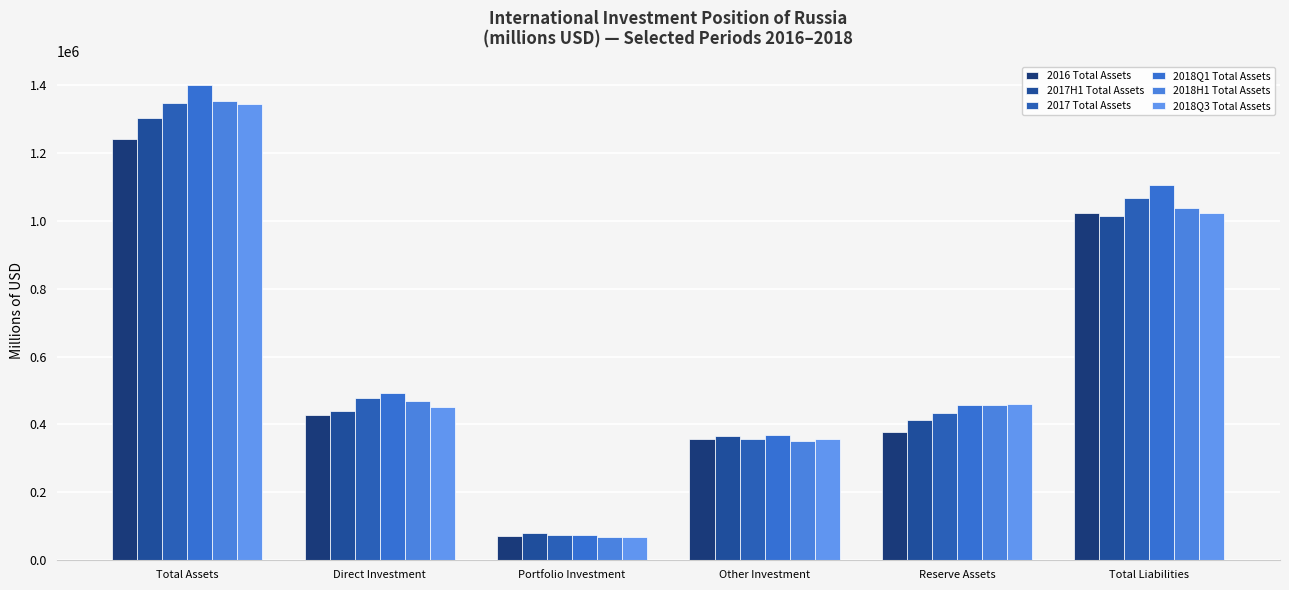

What is the difference between the maximum and second lowest values in the 2018H1 Total Assets series?

1001481.1